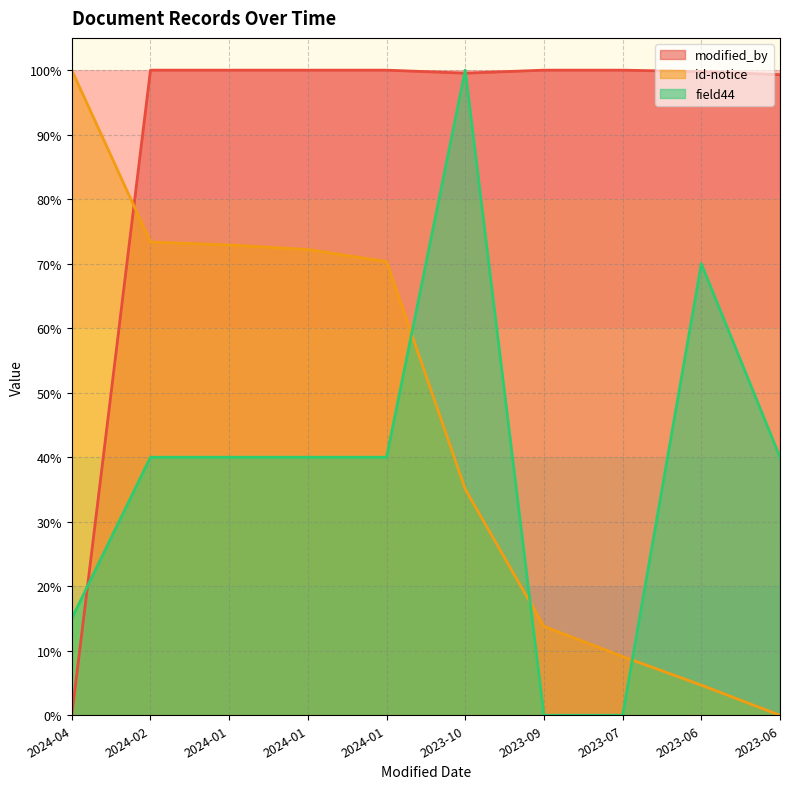

What is the value of the id-notice point at the 4th from the left?

72.9